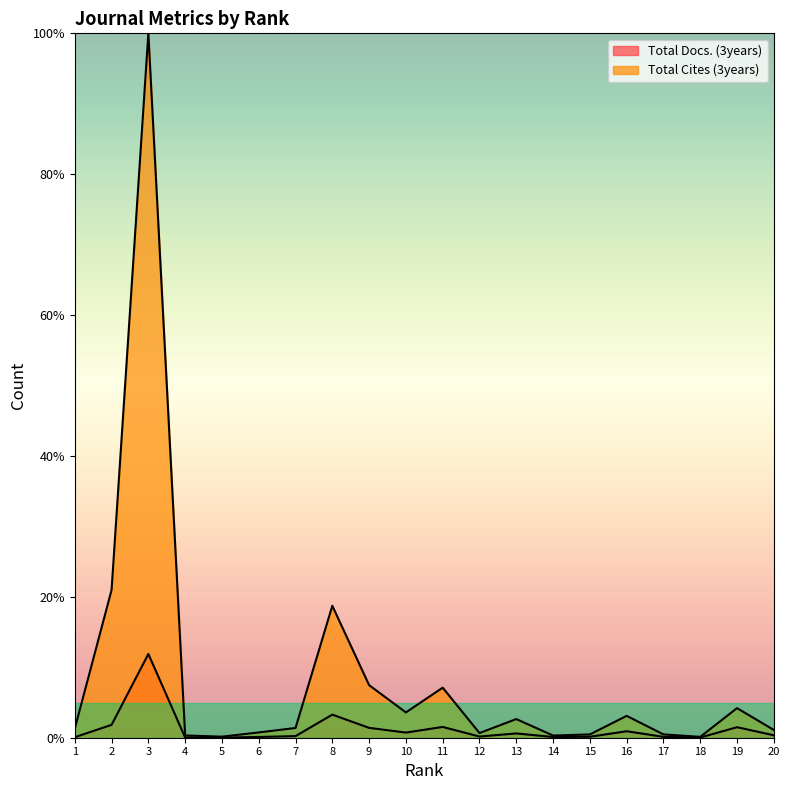

Between 9 and 8, which is larger?

8